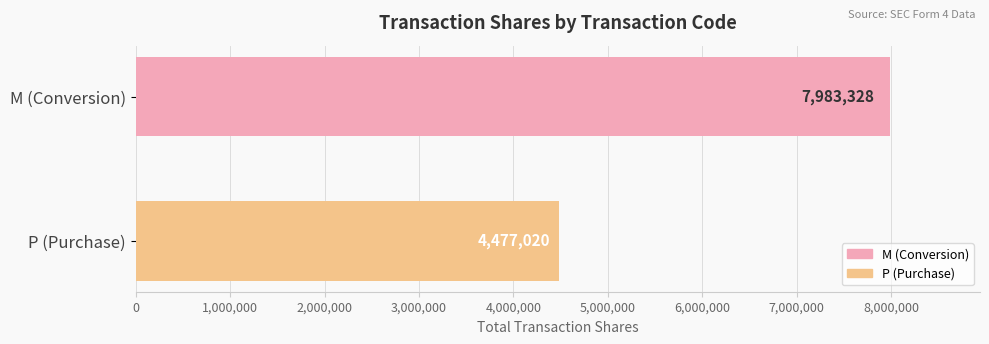

The chart shows a value of 7324441 at P (Purchase). True or false?

False